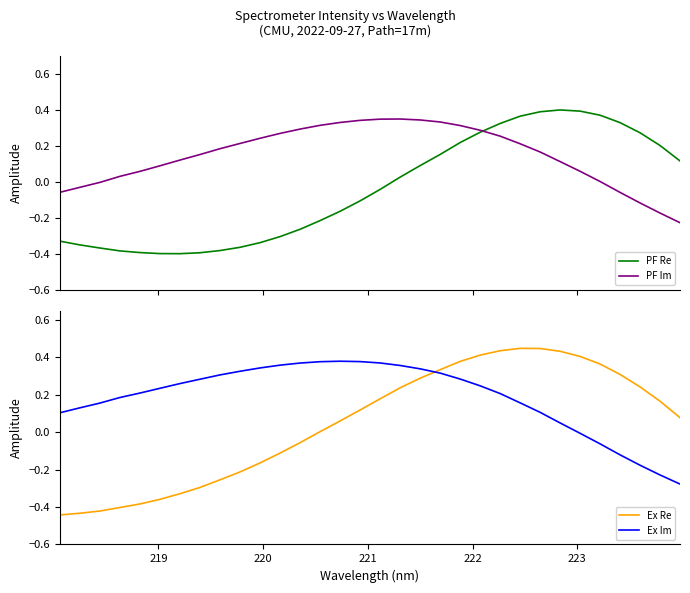

True or false: Ex Re and Ex Im intersect in this chart.

True